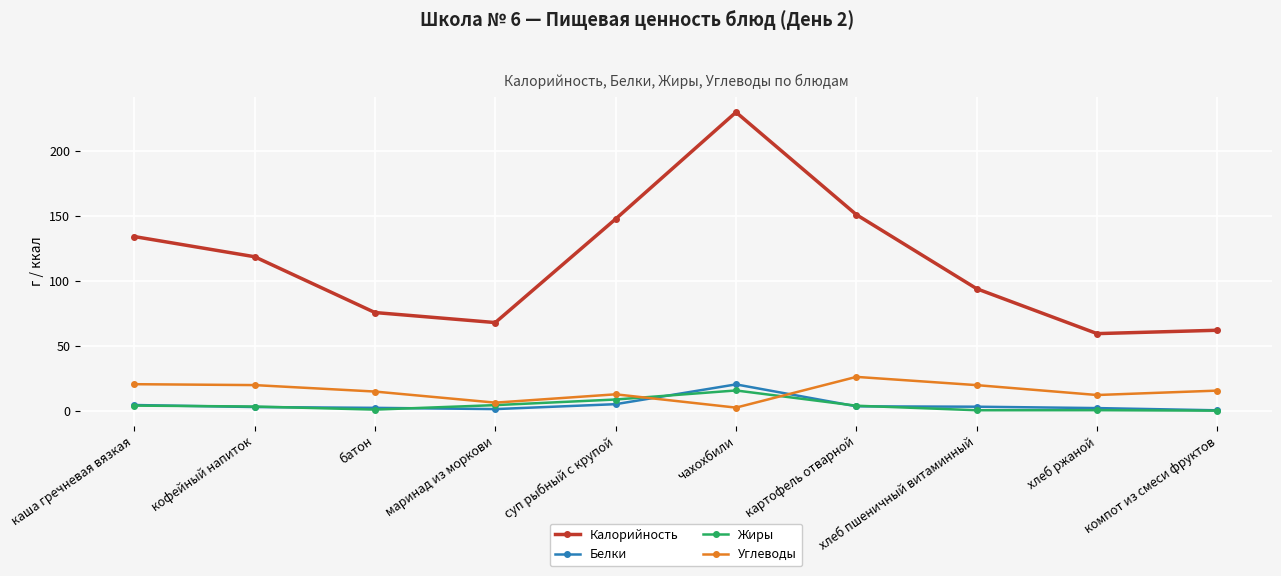

What is the difference between the maximum and minimum values in the Белки series?

20.0